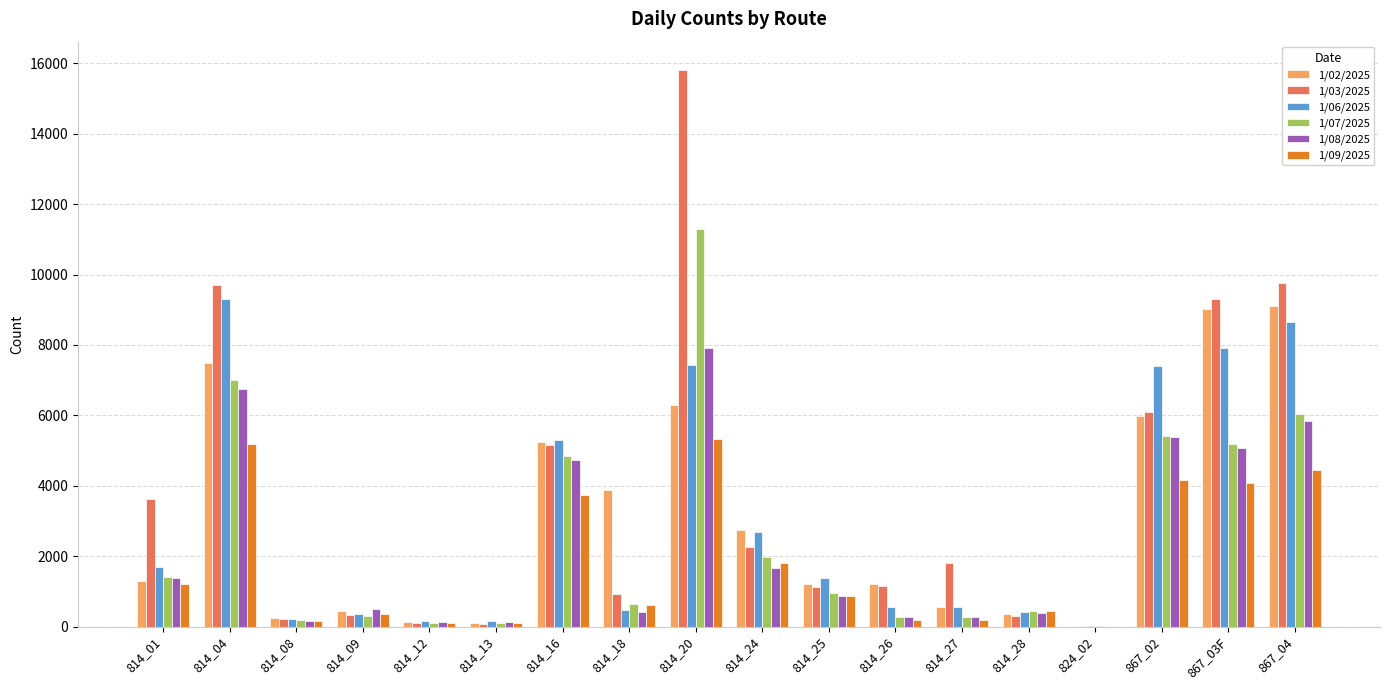

Which series has the largest total across all categories?

1/03/2025